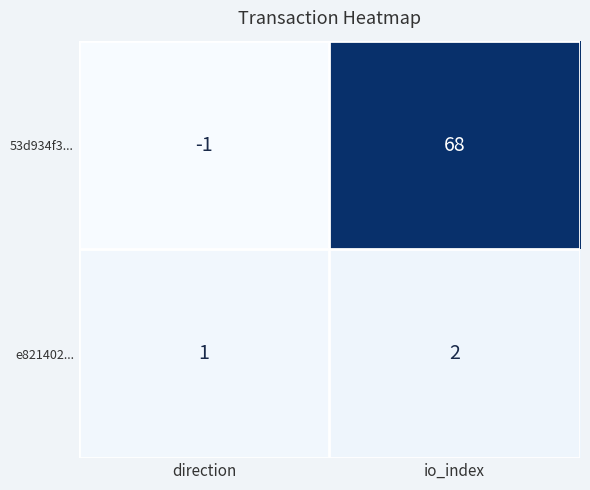

Reading left to right, what are all the values shown in this chart?

53d934f3...: direction=-1	io_index=68
e821402...: direction=1	io_index=2